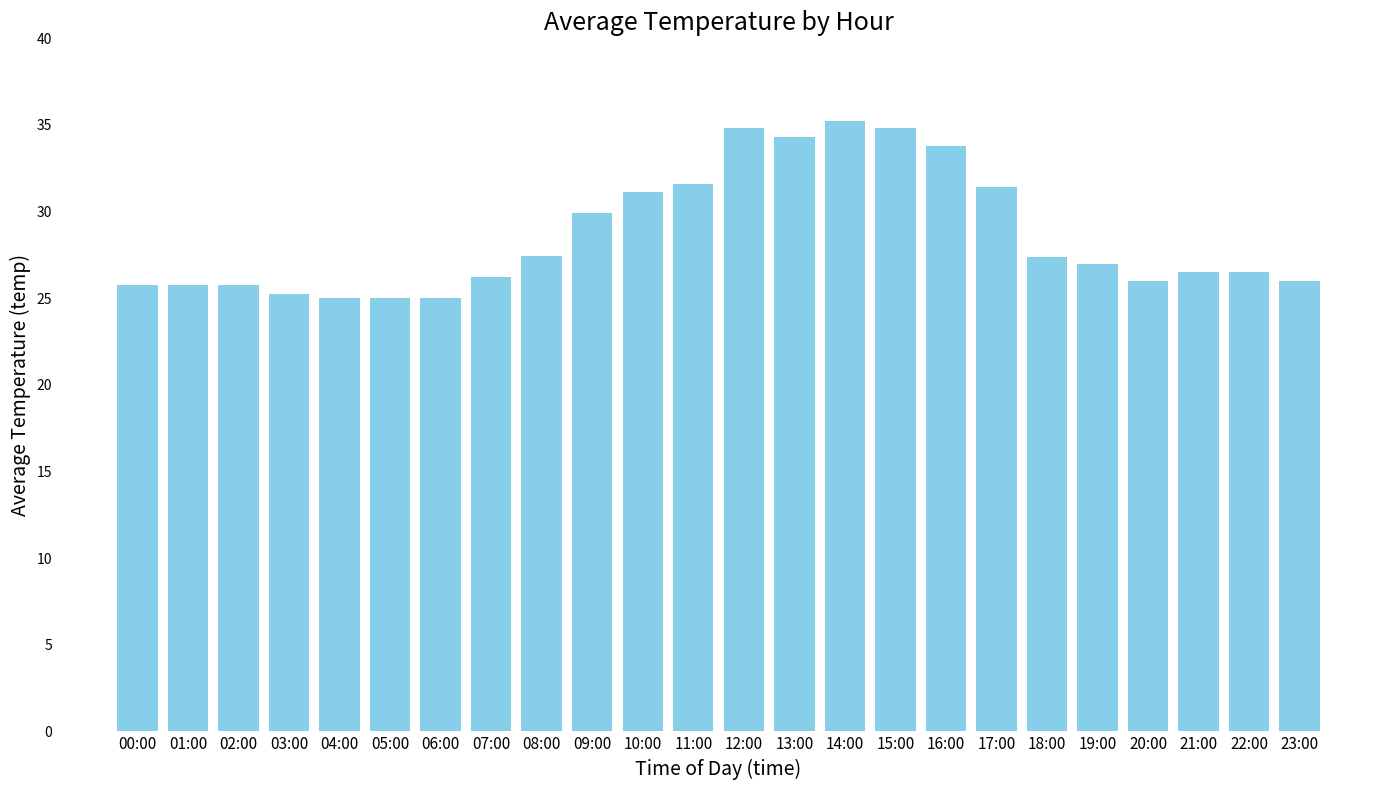

What is the label of the 17th bar from the left?

16:00